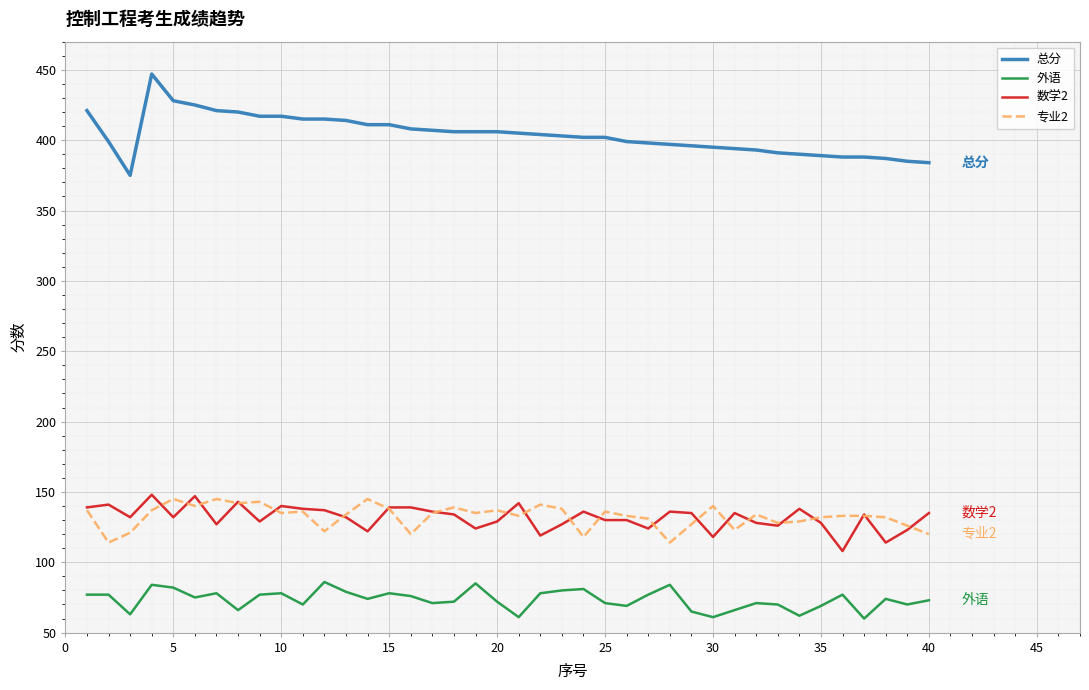

What is the minimum value for 数学2?

108